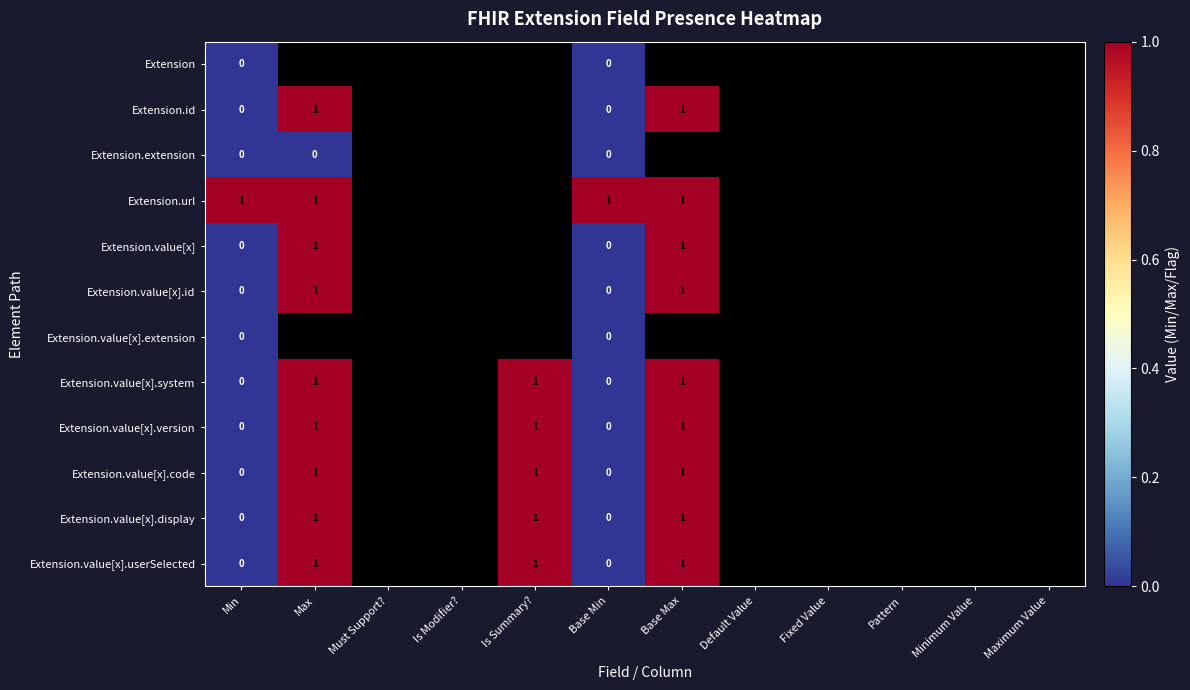

True or false: Extension.value[x].code has a value of 1 at Is Summary?.

True